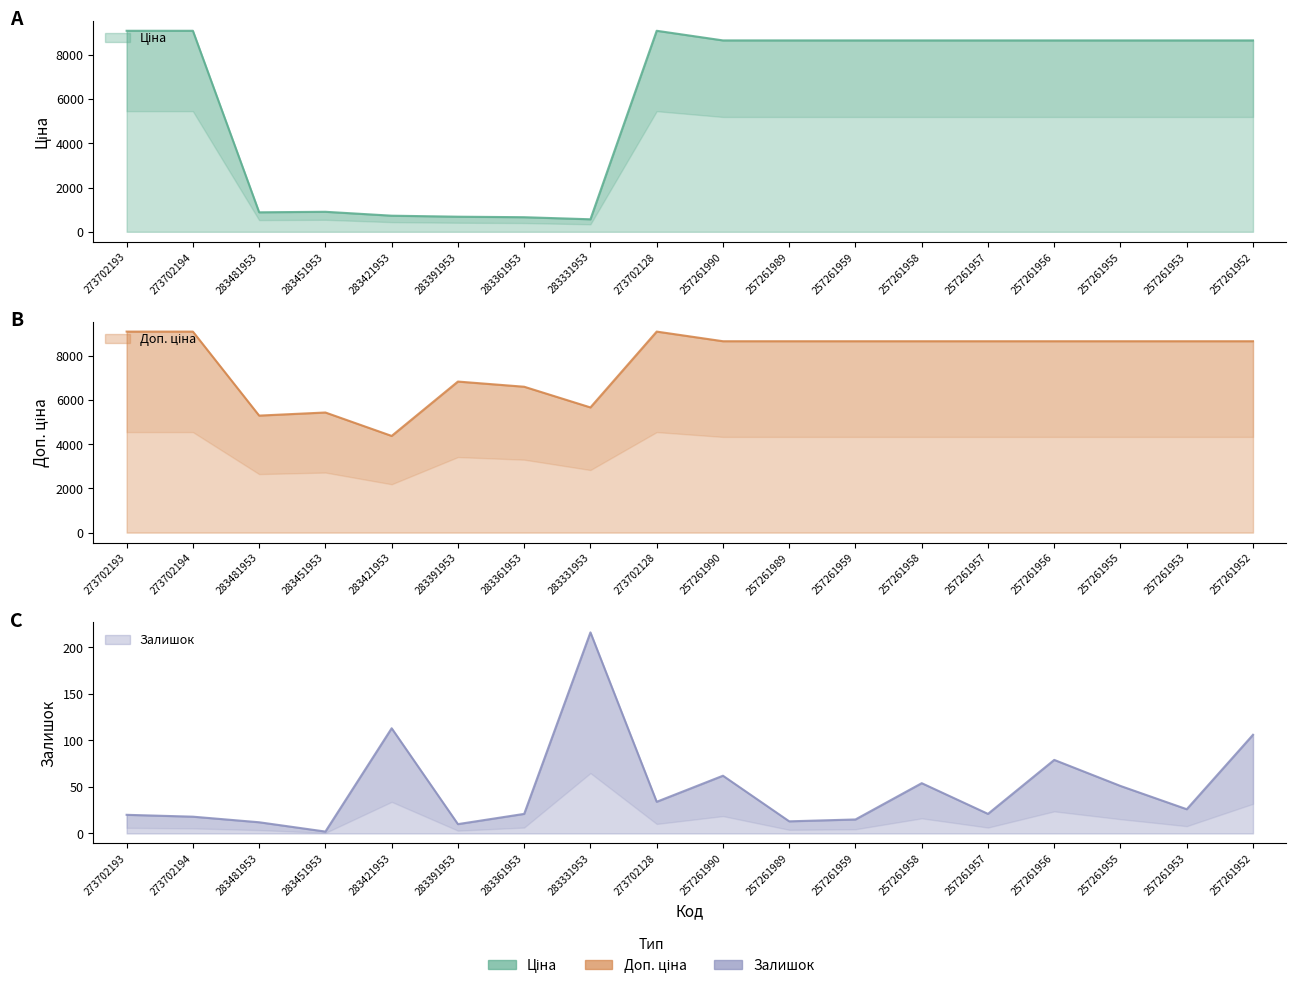

True or false: Залишок and Ціна cross at least once.

False